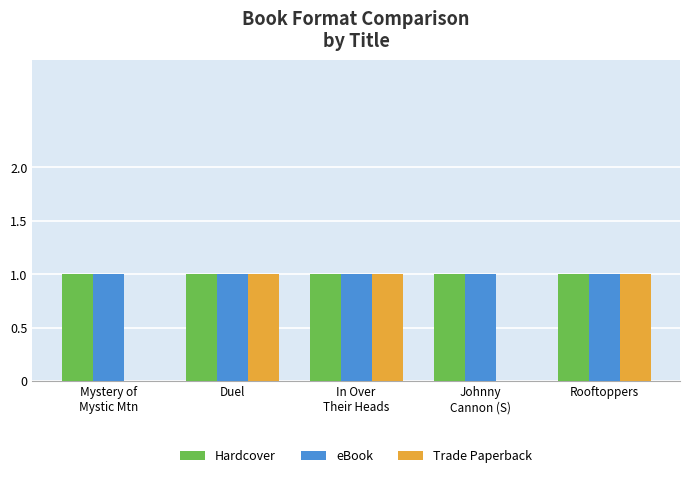

Does the chart contain stacked bars?

No